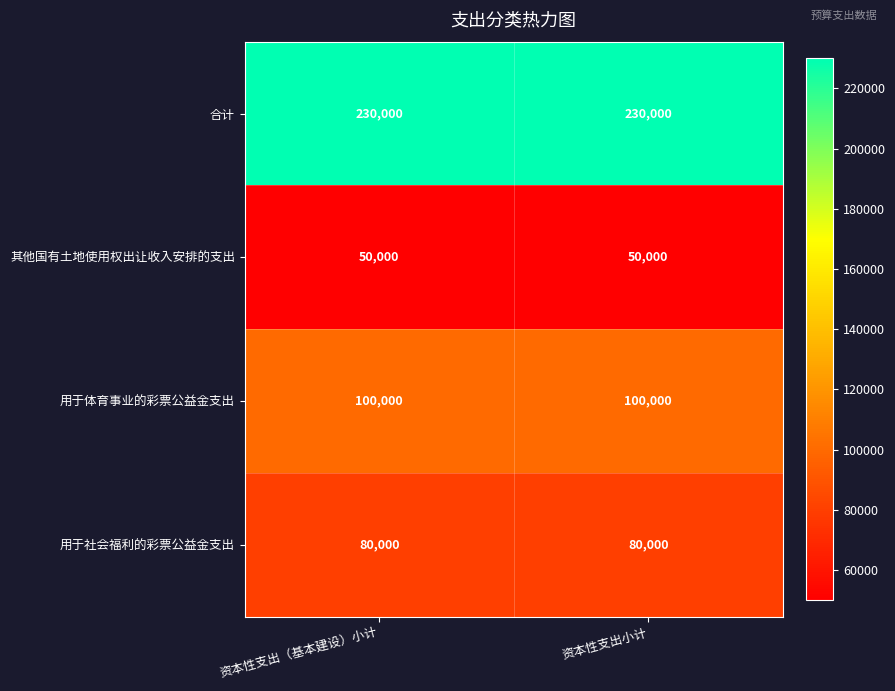

List the series in order of their peak value, highest first.

合计, 用于体育事业的彩票公益金支出, 用于社会福利的彩票公益金支出, 其他国有土地使用权出让收入安排的支出